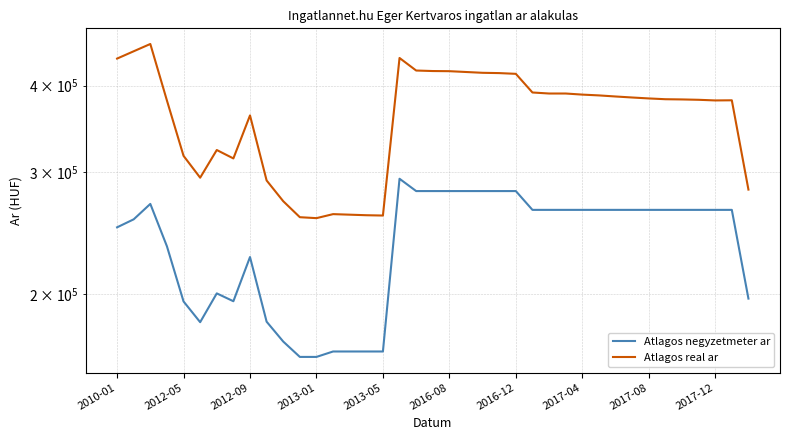

Is it true that Atlagos negyzetmeter ar equals 39691 at 2017-12?

False